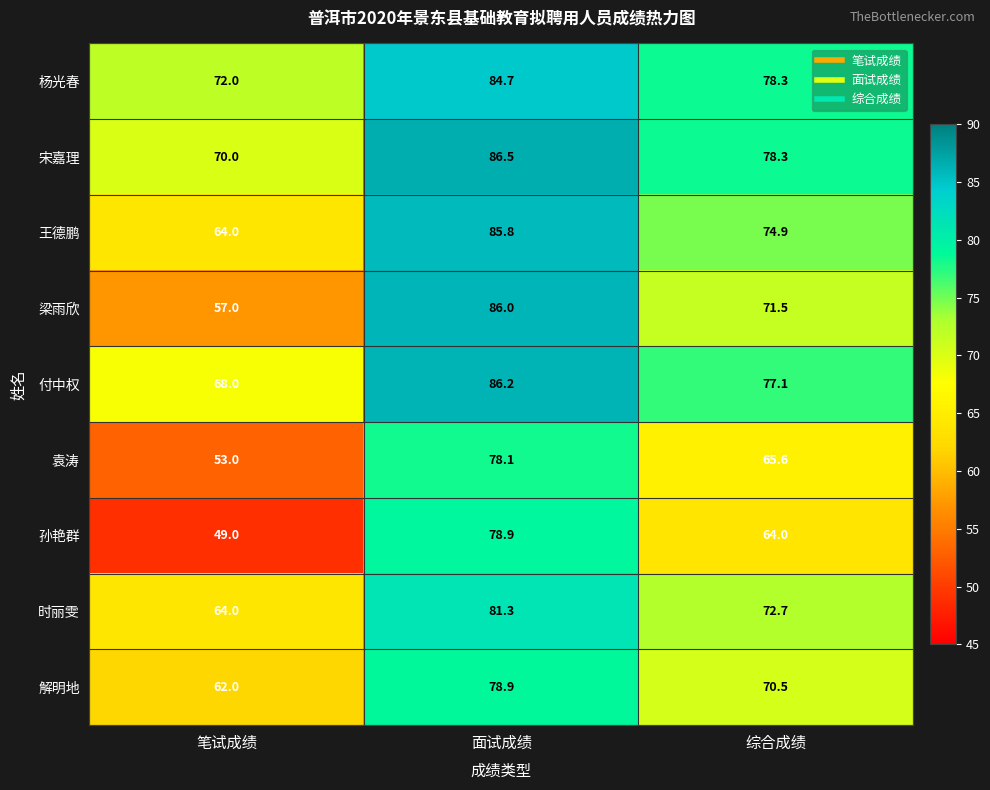

Reading left to right, what are all the values shown in this chart?

杨光春: 72.0	84.7	78.3
宋嘉理: 70.0	86.5	78.3
王德鹏: 64.0	85.8	74.9
梁雨欣: 57.0	86.0	71.5
付中权: 68.0	86.2	77.1
袁涛: 53.0	78.1	65.6
孙艳群: 49.0	78.9	64.0
时丽雯: 64.0	81.3	72.7
解明地: 62.0	78.9	70.5